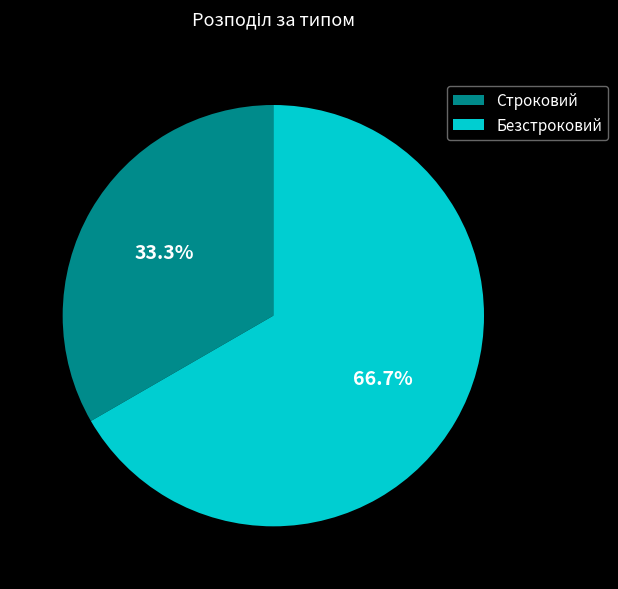

Is it true that Безстроковий is 67% of the pie?

True